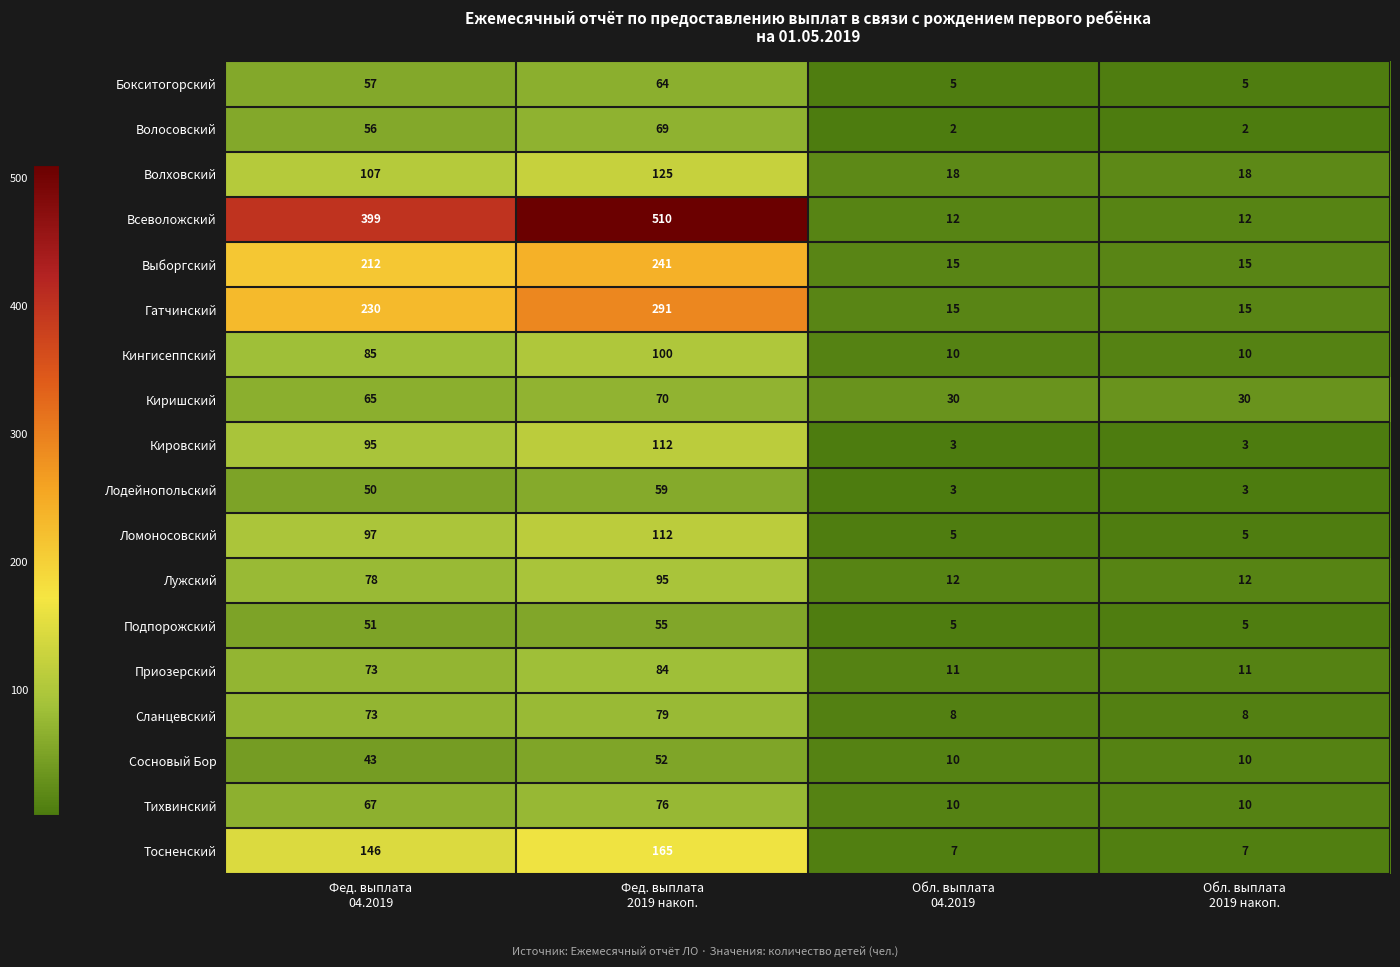

How many categories are shown in the chart?

4